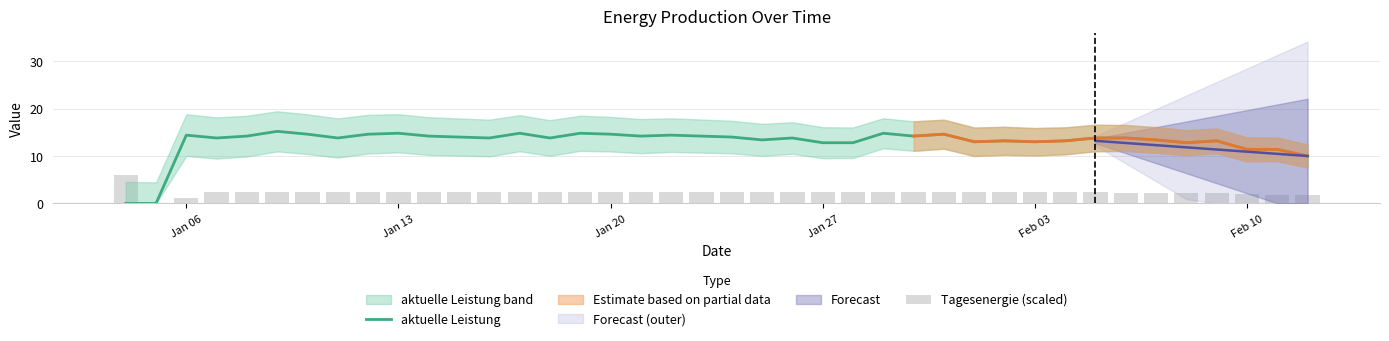

Is it true that Tagesenergie (scaled) equals 2.1 at Feb 10?

True